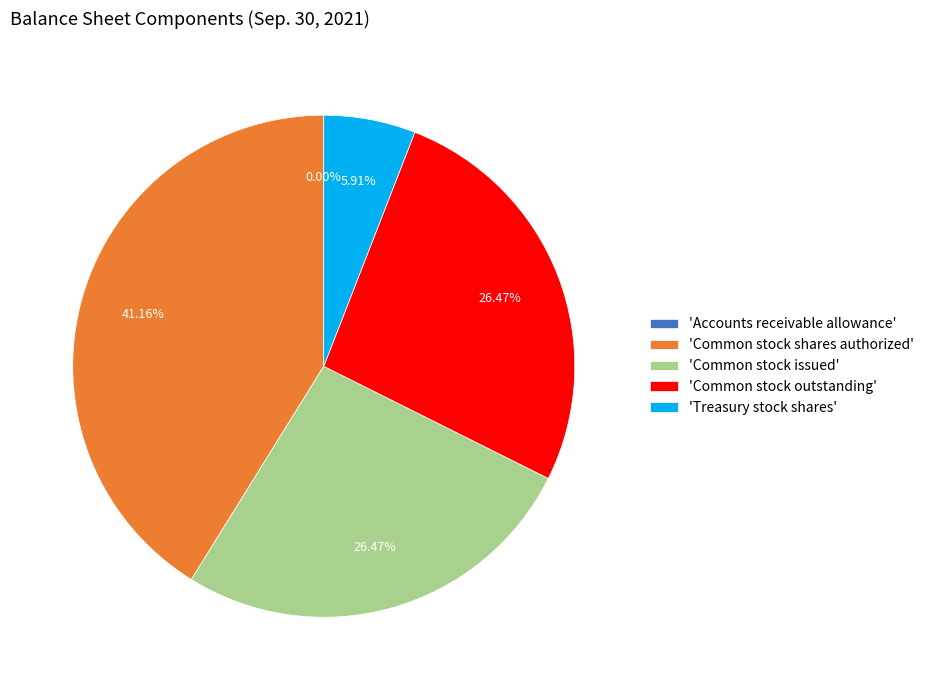

What is the largest slice in the pie chart?

'Common stock shares authorized'